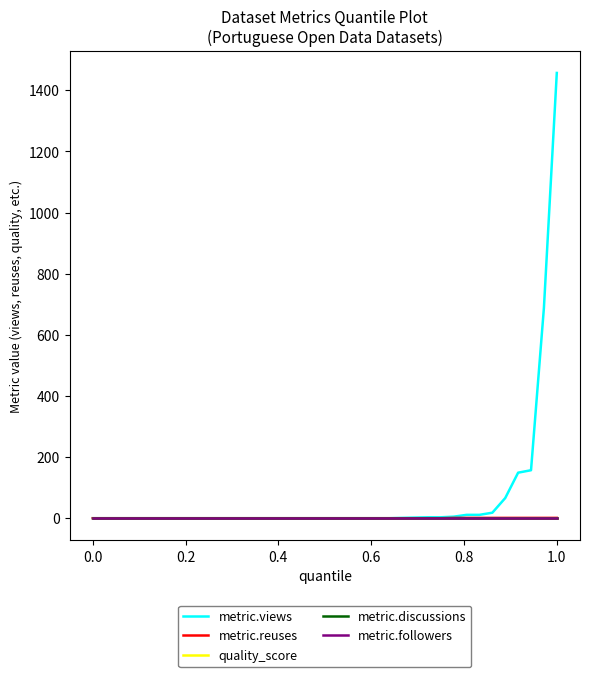

Does the chart have visible grid lines?

No